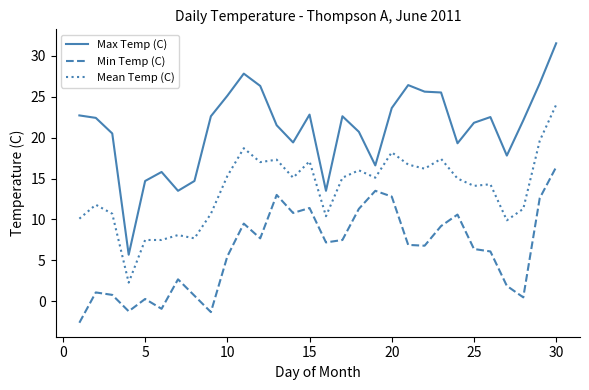

List the series in order of their overall mean, lowest first.

Min Temp (C), Mean Temp (C), Max Temp (C)